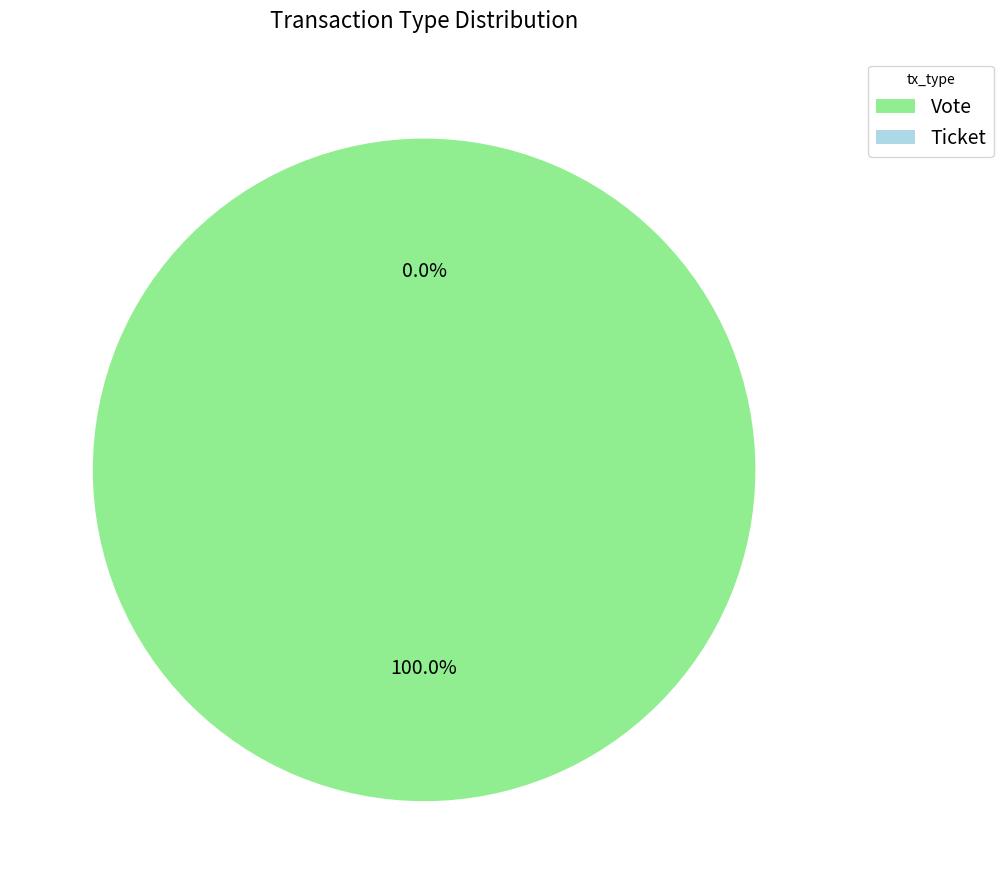

To the nearest percent, what portion does Vote represent?

100%